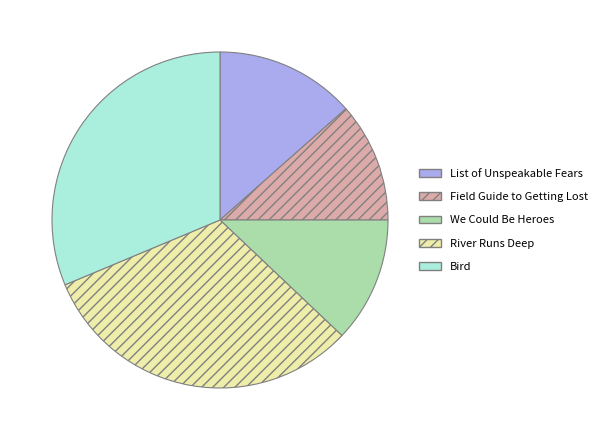

What is the ratio of the value at We Could Be Heroes to the value at Field Guide to Getting Lost?

1.0